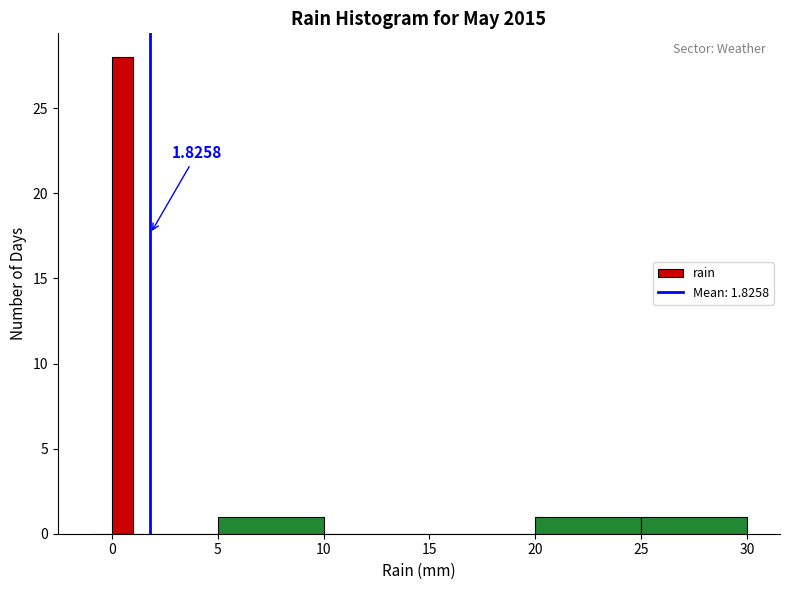

Around what value on the x-axis is the tallest bar? Give the approximate position of its centre, as read against the axis.

0.5